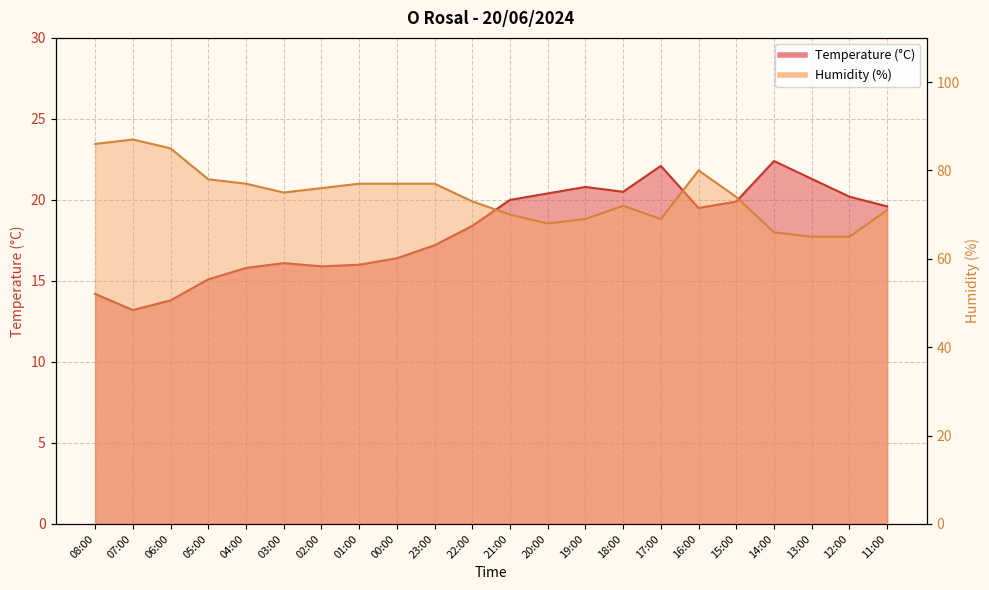

The Temperature (°C) series shows 10.0 at 16:00. True or false?

False